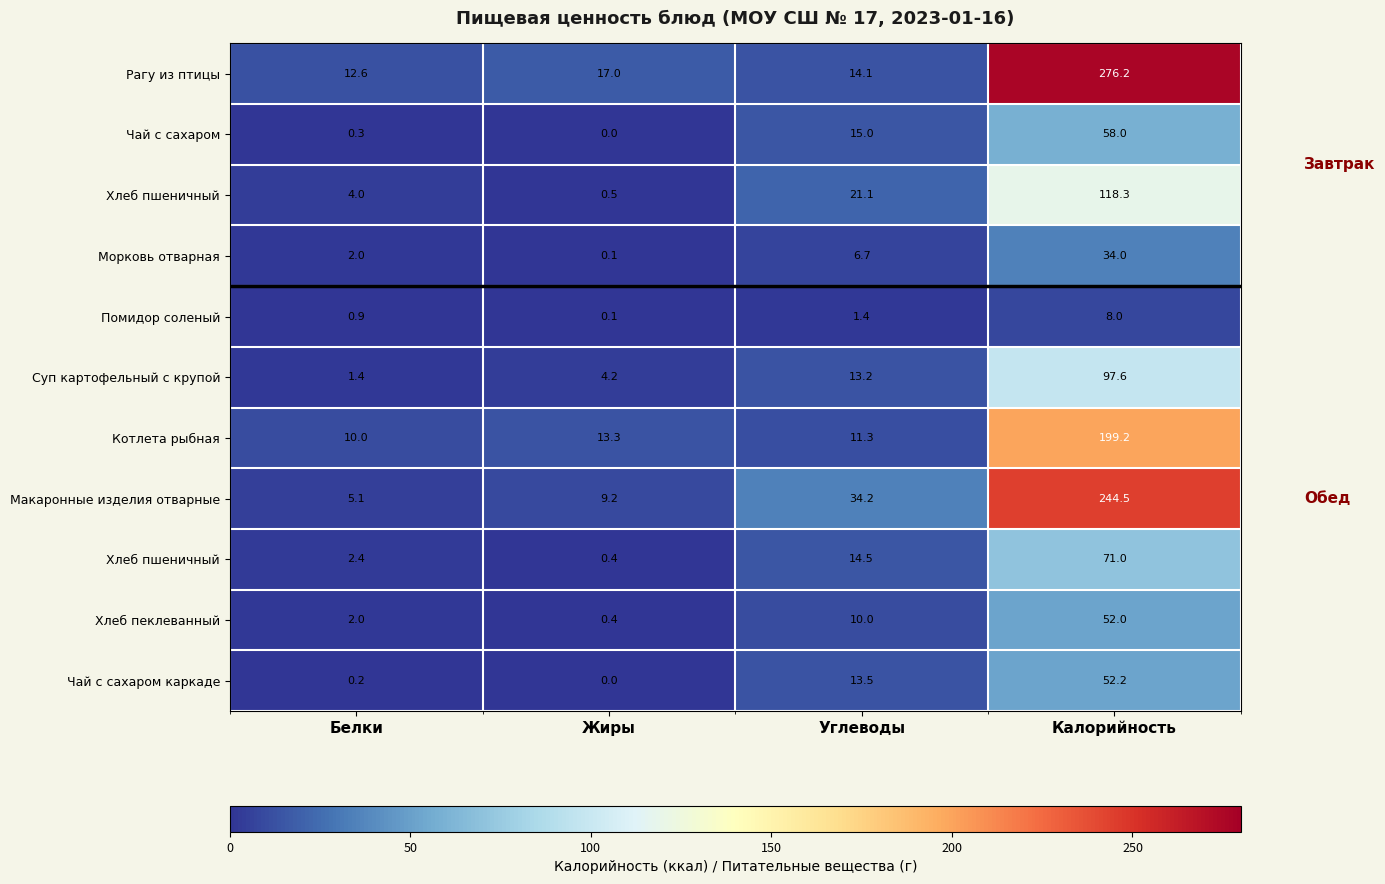

How many series are shown in this chart?

11